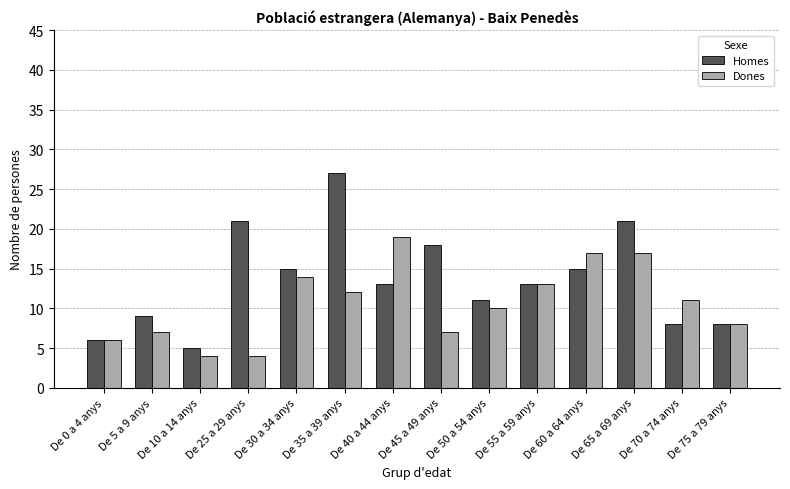

What is the label of the 6th bar from the left?

De 35 a 39 anys